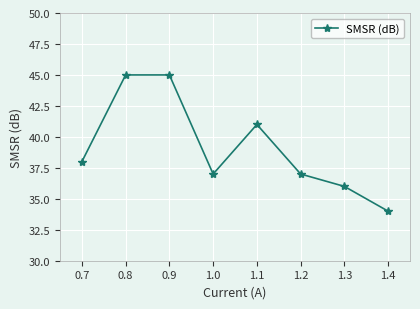

How many interior local valleys (lower than both neighbors) does the data have?

1